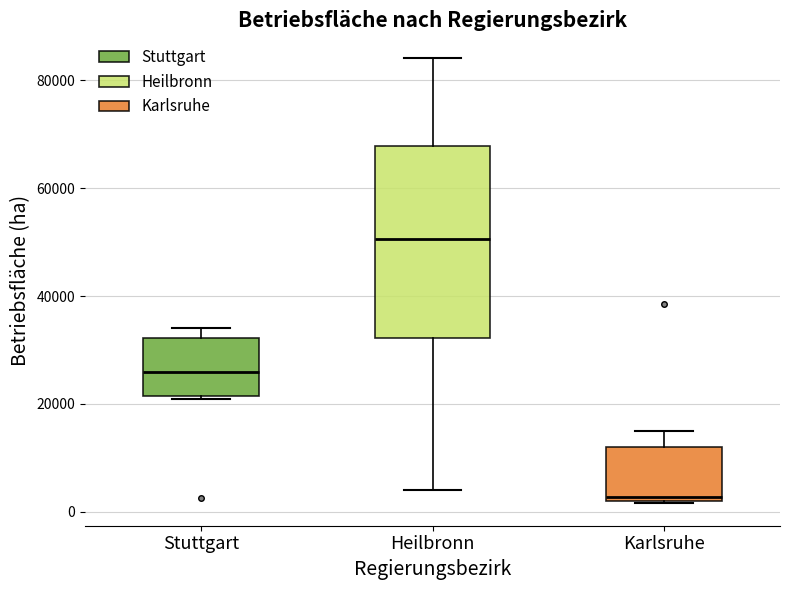

Reading left to right, read every box against the y-axis: the position of its median line, the range the box covers, and the ends of its whiskers. The values are not printed on the chart, so give them approximately, as read against the axis.

Stuttgart: median 26000, box 22000 to 32000, whiskers 20000 to 34000
Heilbronn: median 50000, box 32000 to 68000, whiskers 4000 to 84000
Karlsruhe: median 2000 (just above the box's lower edge), box 2000 to 12000, whiskers 2000 to 16000